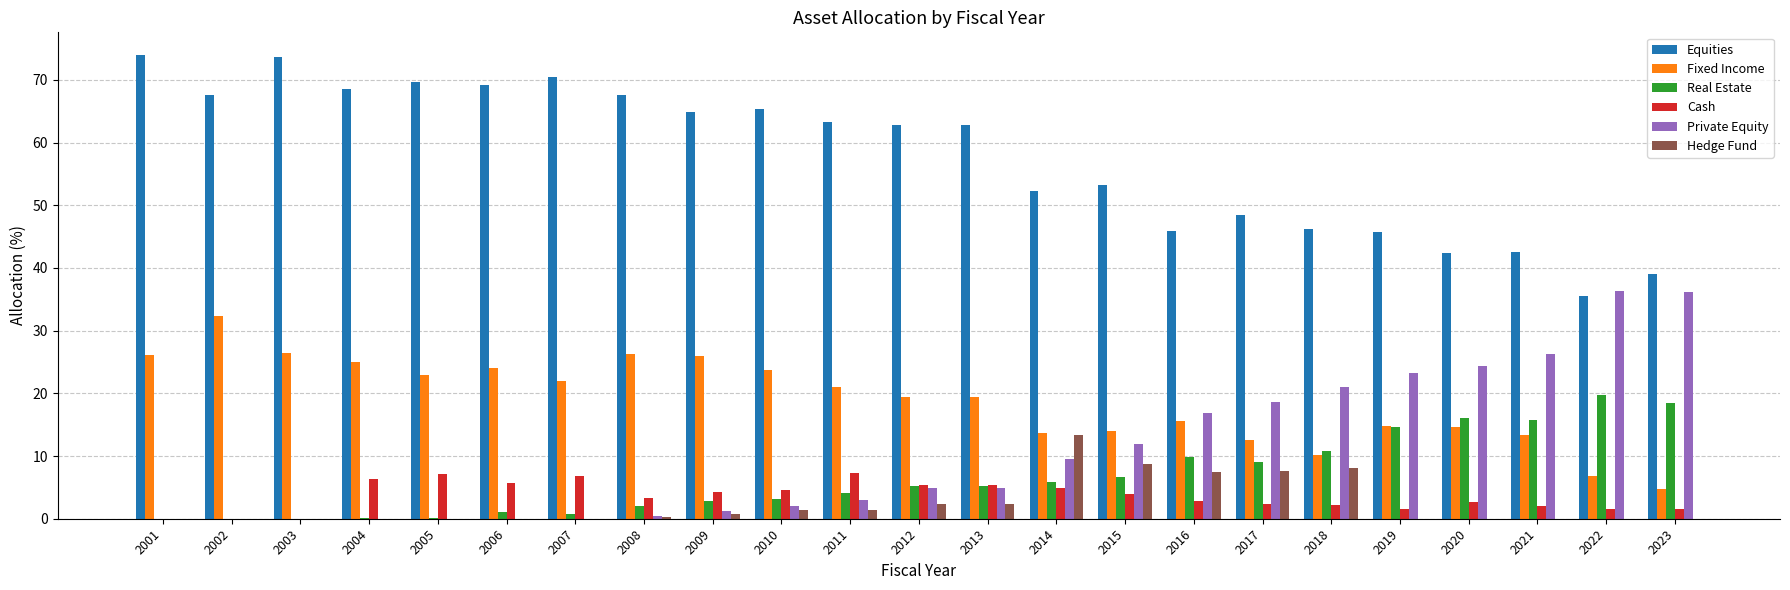

The value of Hedge Fund at 2017 is 1.6. True or false?

False